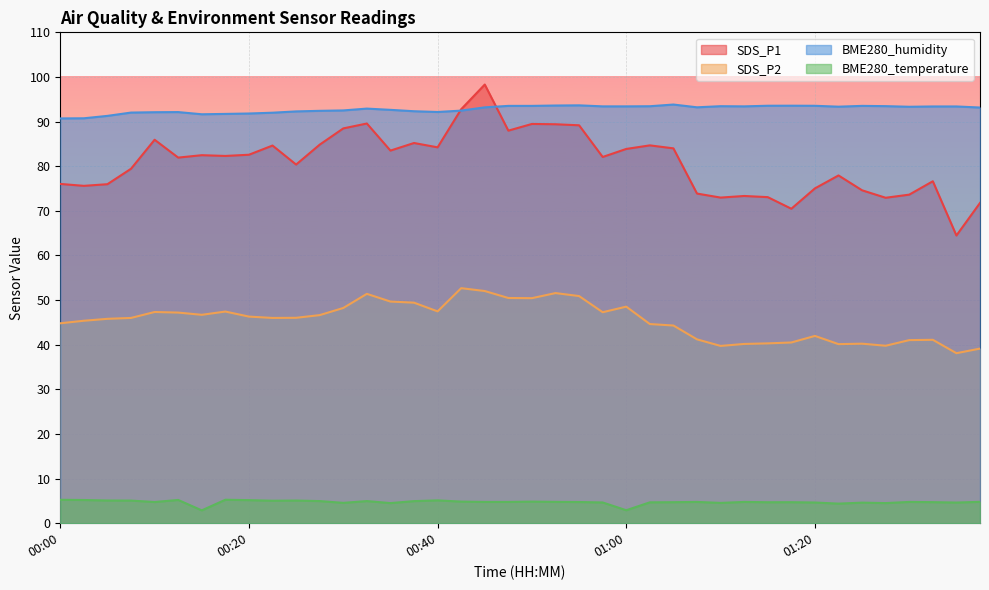

At how many categories does at least one series exceed 82?

40